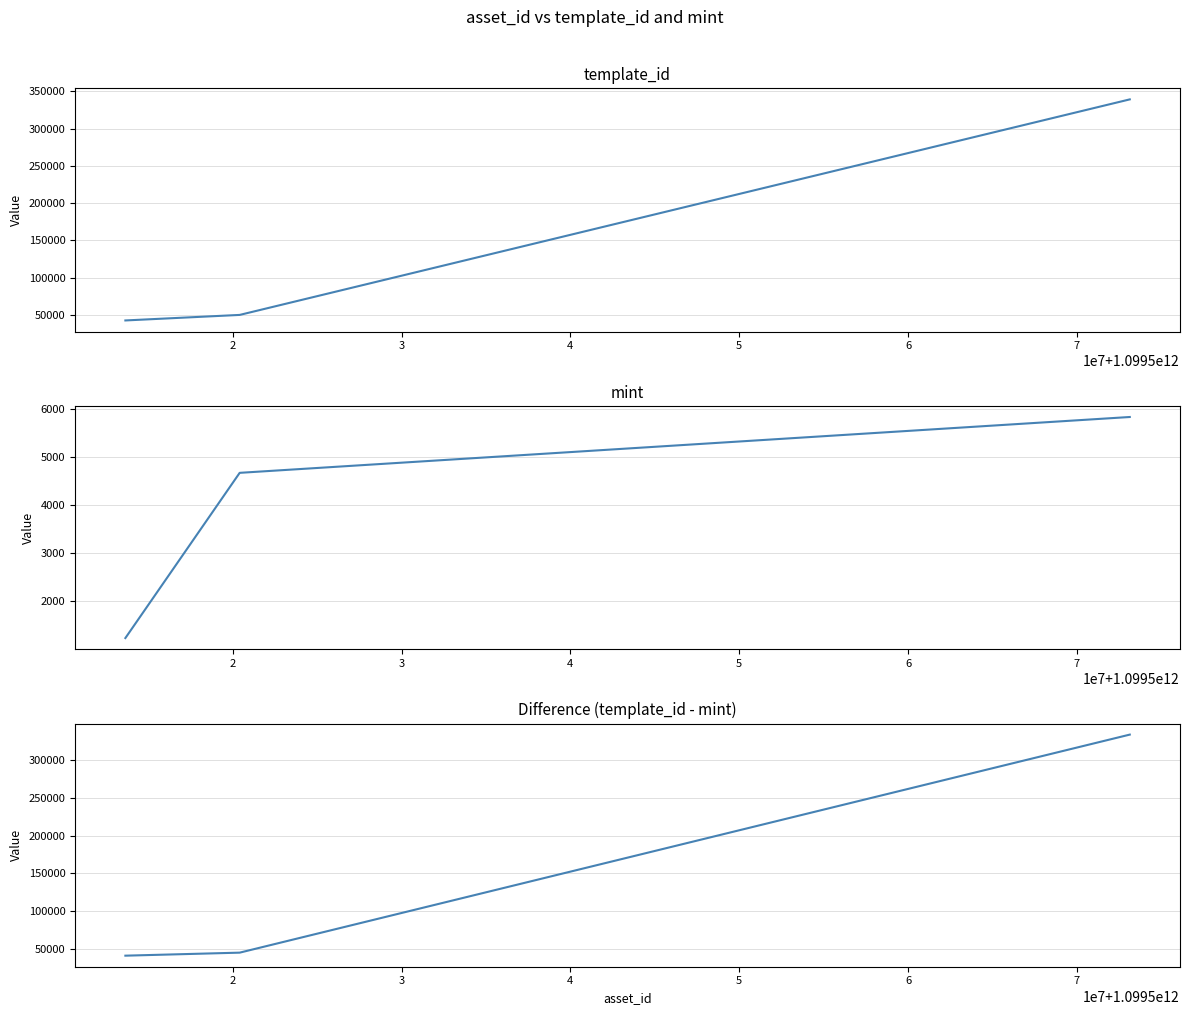

At which category does the chart reach its peak across all series?

3